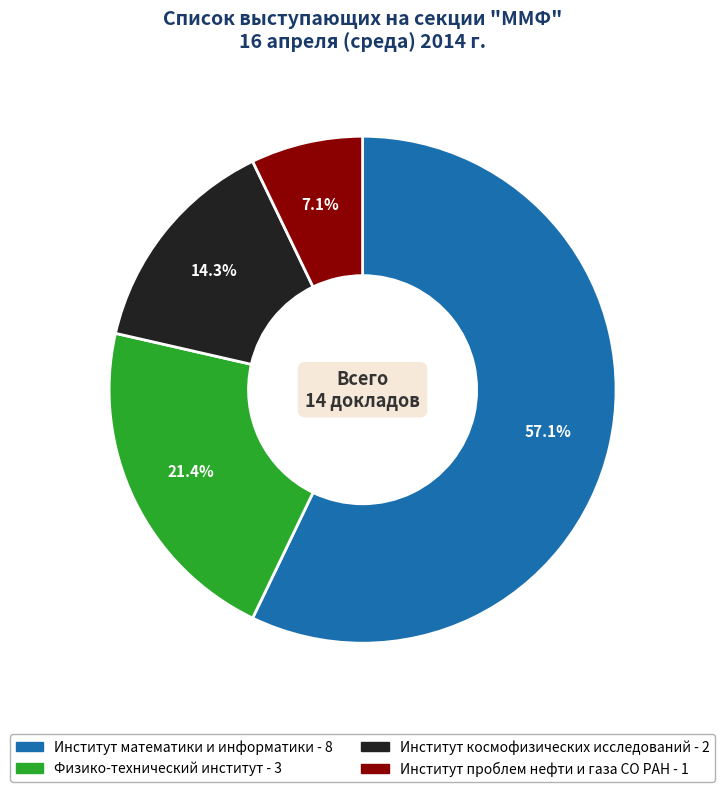

Which has a higher value, Физико-технический институт or Институт космофизических исследований?

Физико-технический институт